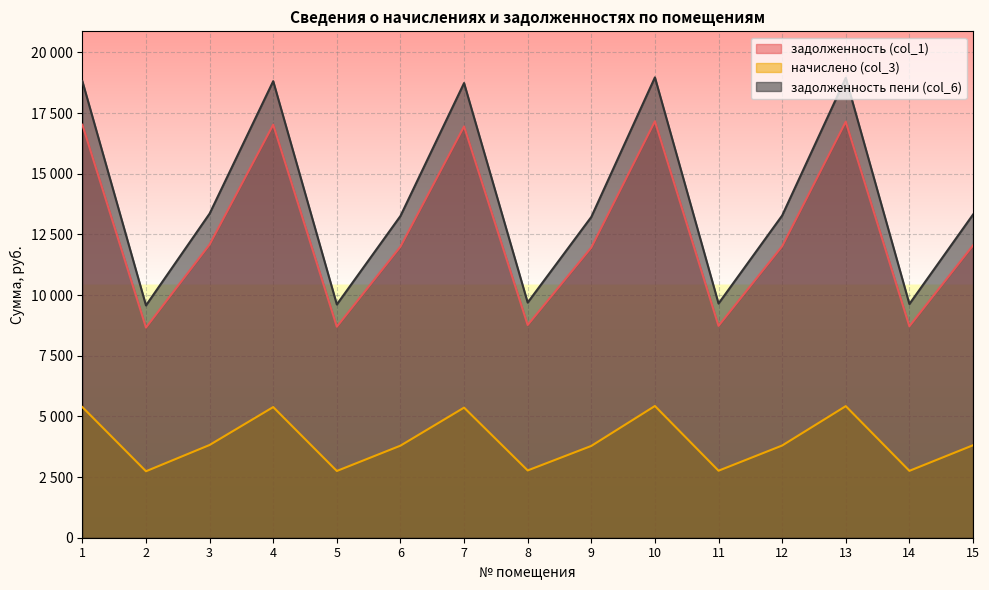

Count the number of data series in this chart.

3